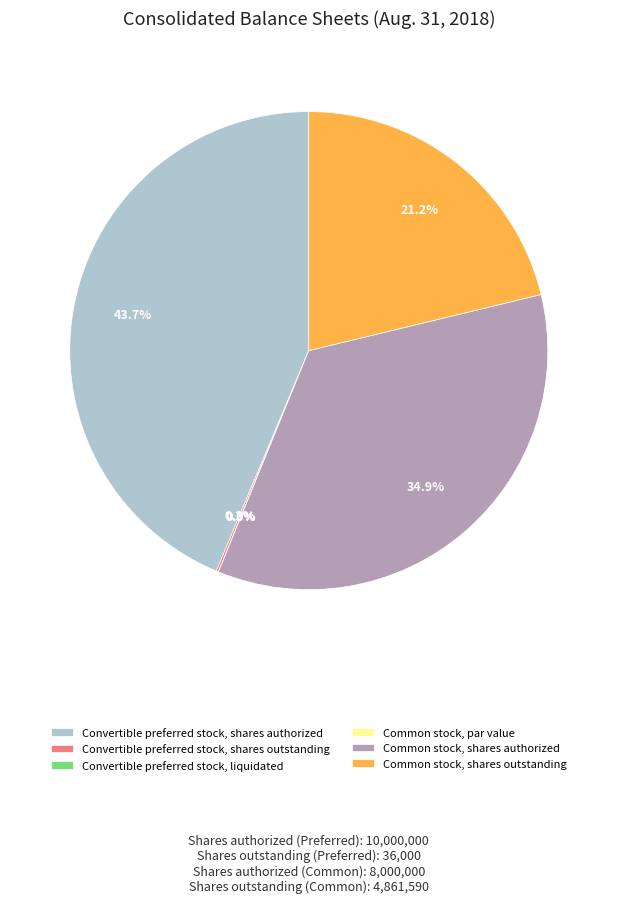

Which category has the biggest portion of the pie?

Convertible preferred stock, shares authorized